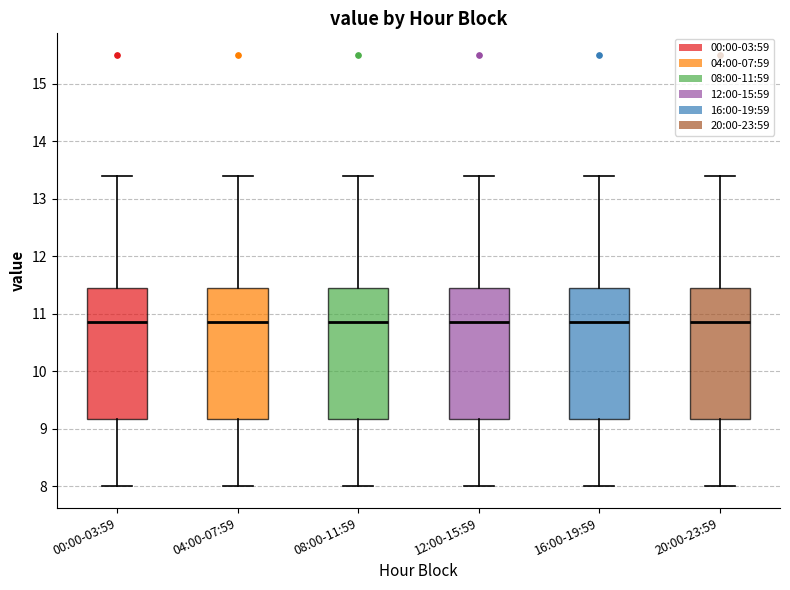

Reading left to right, transcribe this box plot: for each box, give where its median line is, the range the box spans, and where its two whiskers end, as read against the y-axis. The values are not printed on the chart, so give them approximately, as read against the axis.

00:00-03:59: median 10.9, box 9.2 to 11.5, whiskers 8.0 to 13.4
04:00-07:59: median 10.9, box 9.2 to 11.5, whiskers 8.0 to 13.4
08:00-11:59: median 10.9, box 9.2 to 11.5, whiskers 8.0 to 13.4
12:00-15:59: median 10.9, box 9.2 to 11.5, whiskers 8.0 to 13.4
16:00-19:59: median 10.9, box 9.2 to 11.5, whiskers 8.0 to 13.4
20:00-23:59: median 10.9, box 9.2 to 11.5, whiskers 8.0 to 13.4